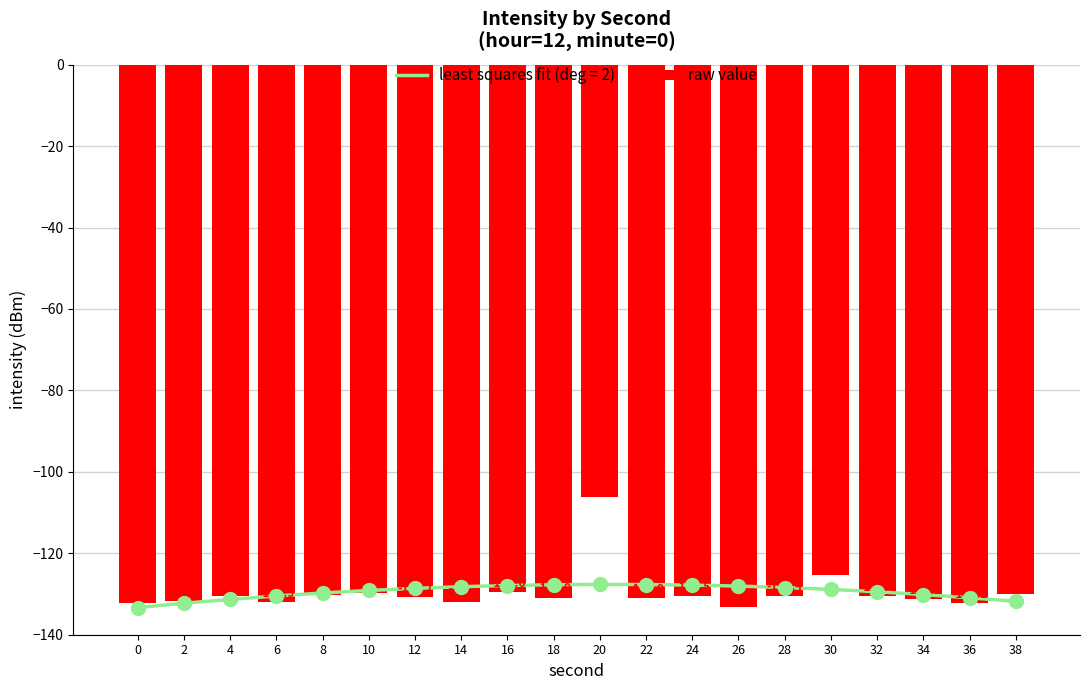

The chart shows a value of -180.7 at 6. True or false?

False